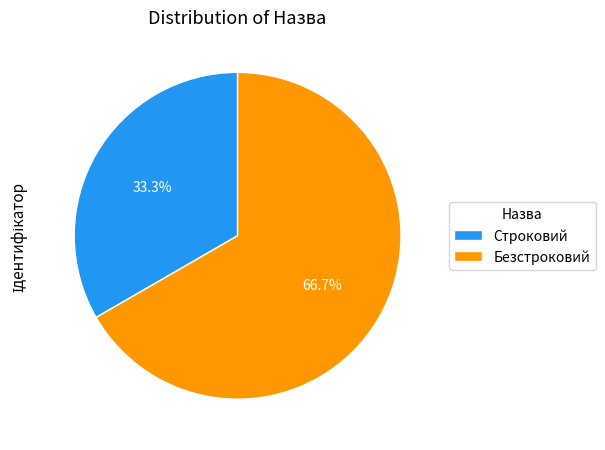

How many segments does this pie chart have?

2